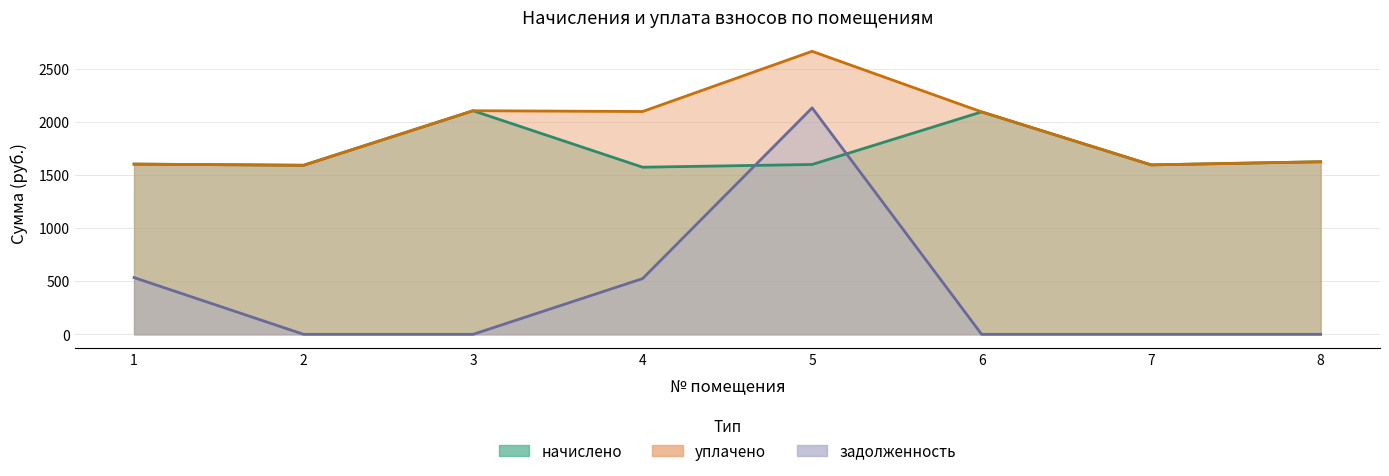

Is it true that уплачено equals 1591.0 at 2?

True